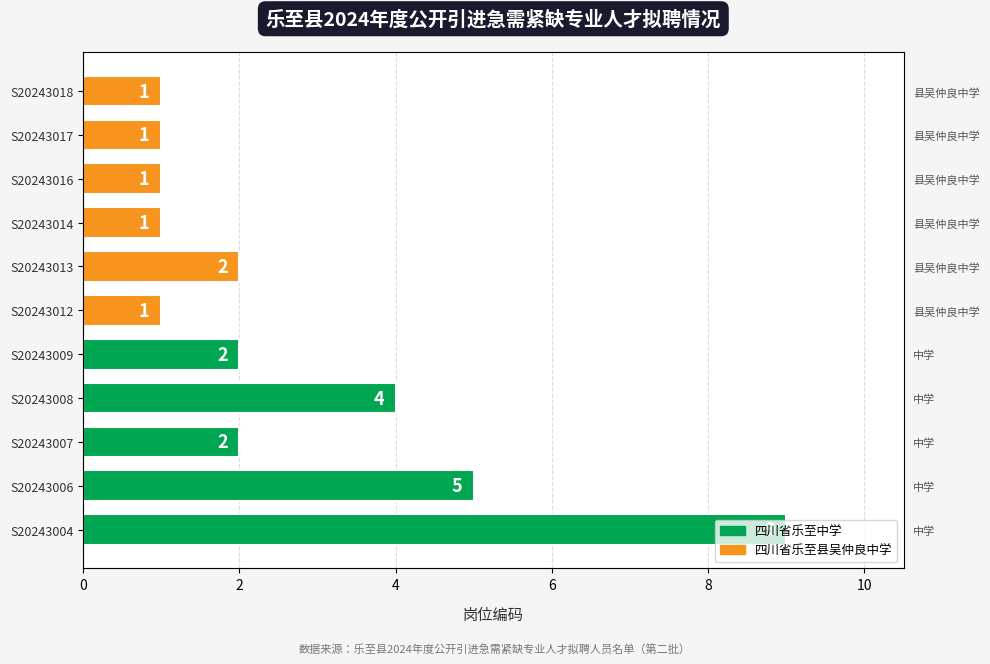

Is it true that the value at S20243013 is 3?

False